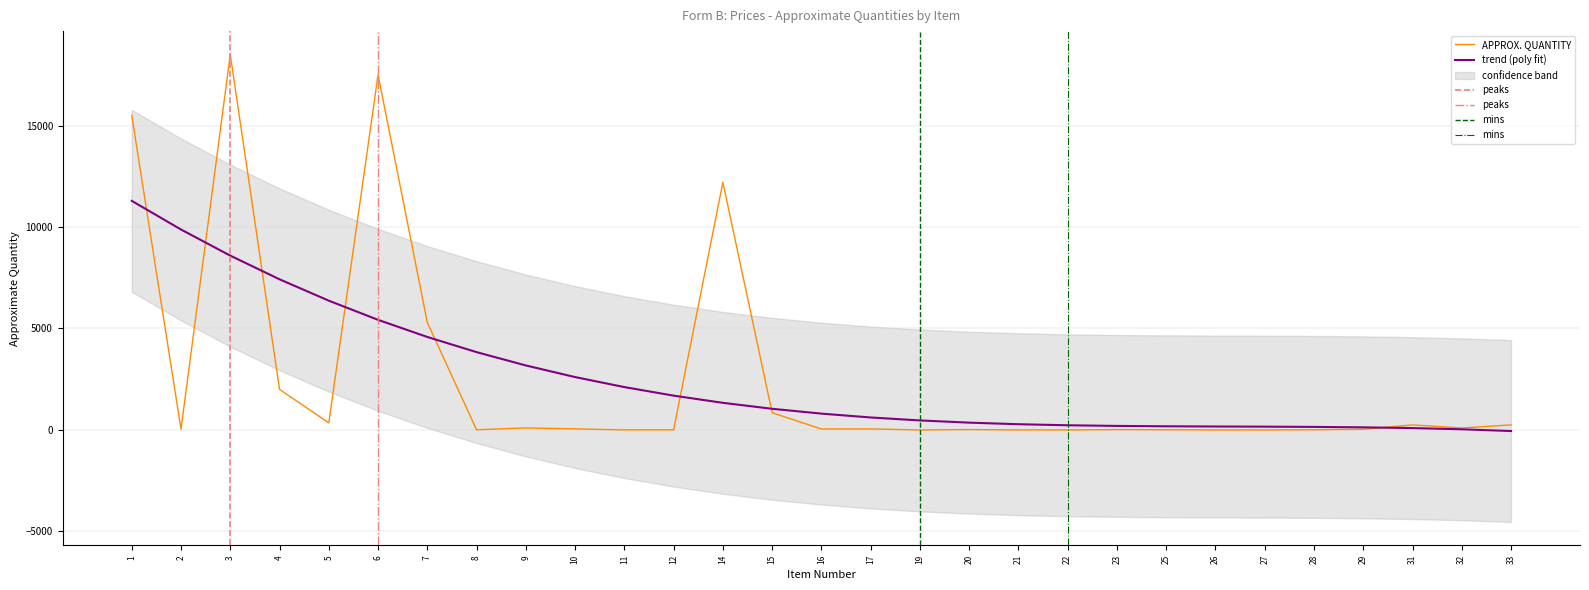

How many lines are shown in the chart?

1